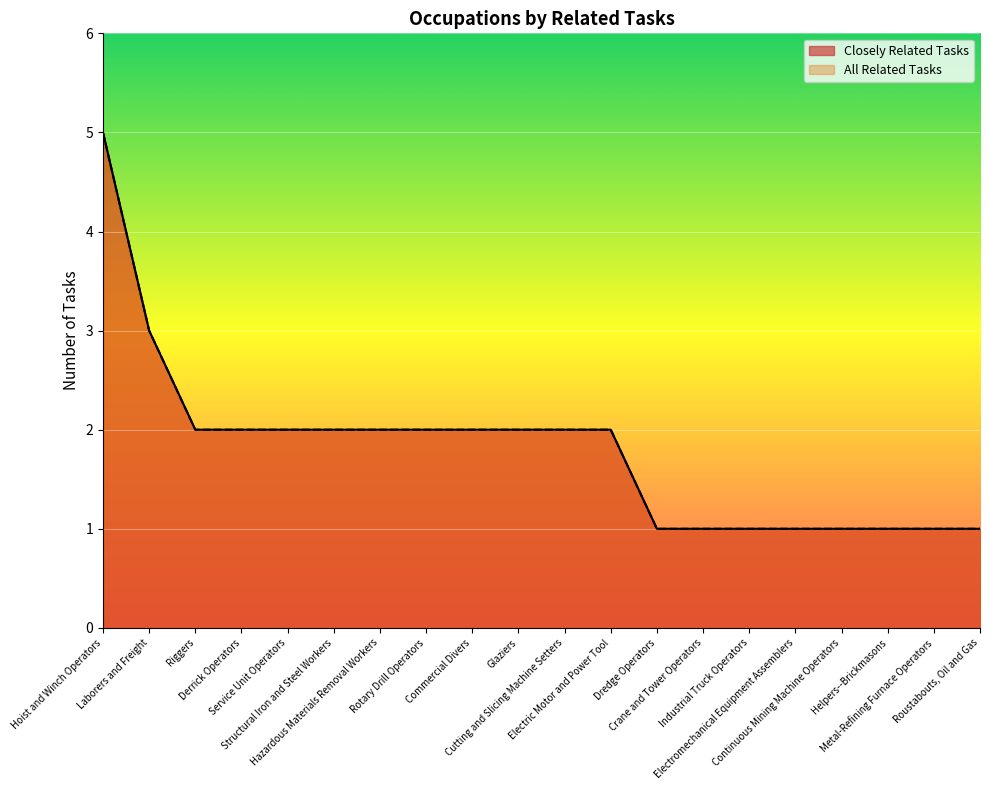

What is the label of the 4th point from the right?

Continuous Mining Machine Operators